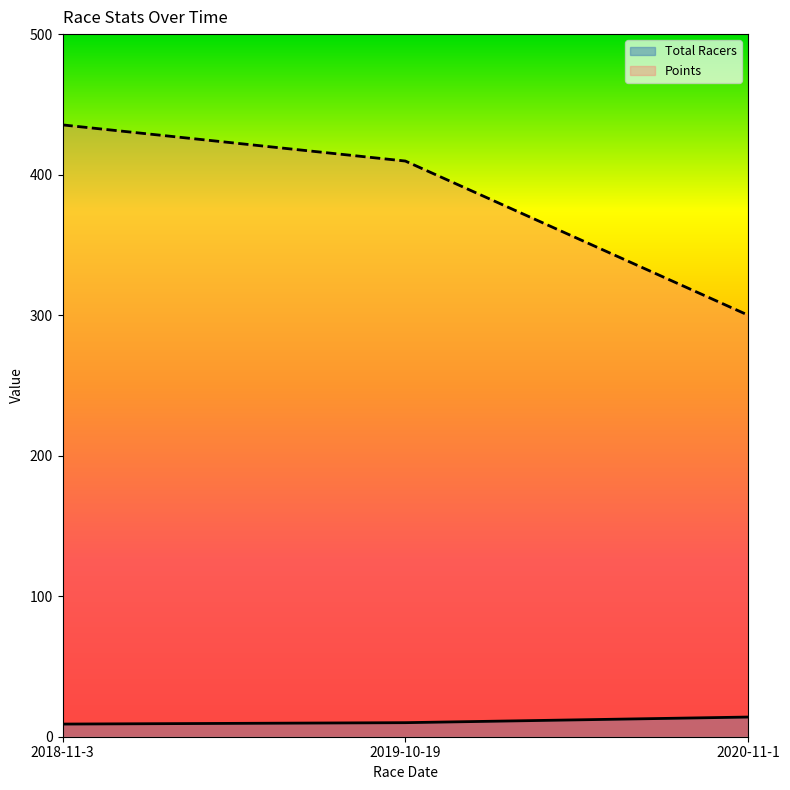

What is the sum of the Total Racers values at 2018-11-3 and 2019-10-19?

19.0